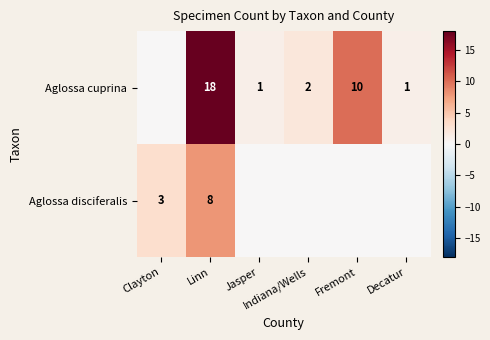

How many values in the Aglossa disciferalis series exceed 0?

2